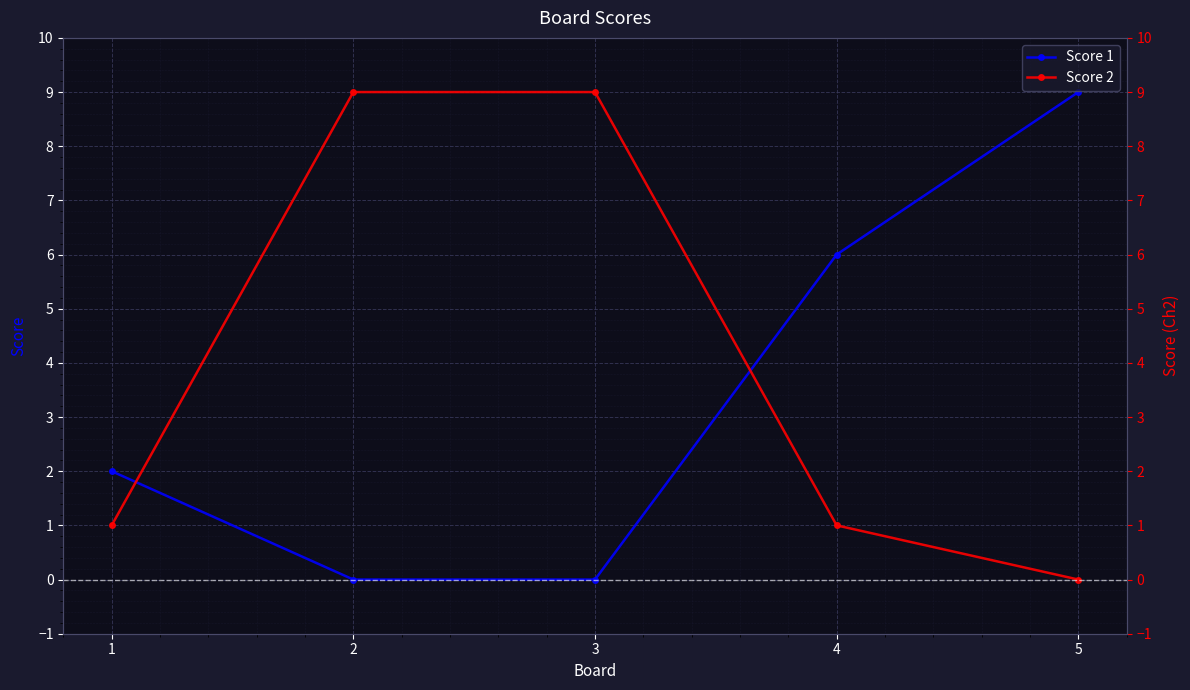

How many distinct data groups are displayed?

2